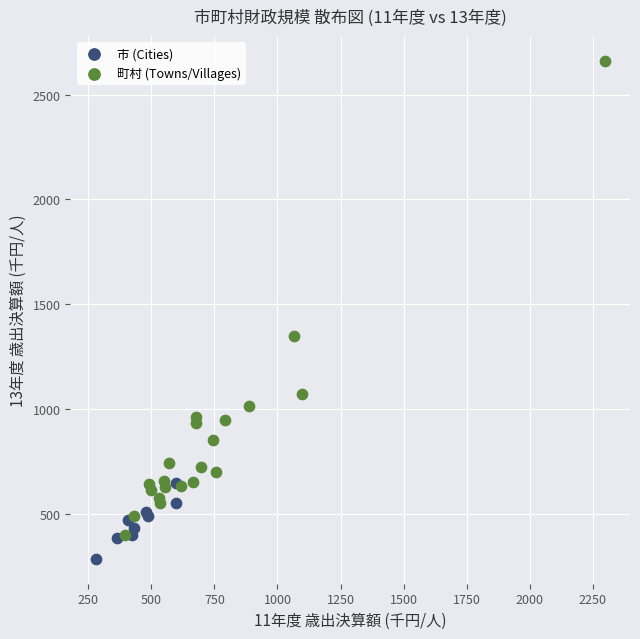

Which series contains the highest Y value?

町村 (Towns/Villages)